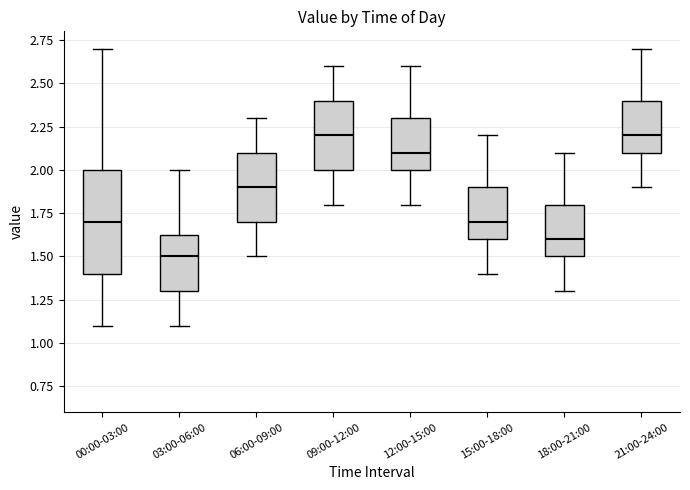

Reading left to right, transcribe this box plot: for each box, give where its median line is, the range the box spans, and where its two whiskers end, as read against the y-axis. The values are not printed on the chart, so give them approximately, as read against the axis.

00:00-03:00: median 1.70, box 1.40 to 2.00, whiskers 1.10 to 2.70
03:00-06:00: median 1.50, box 1.30 to 1.65, whiskers 1.10 to 2.00
06:00-09:00: median 1.90, box 1.70 to 2.10, whiskers 1.50 to 2.30
09:00-12:00: median 2.20, box 2.00 to 2.40, whiskers 1.80 to 2.60
12:00-15:00: median 2.10, box 2.00 to 2.30, whiskers 1.80 to 2.60
15:00-18:00: median 1.70, box 1.60 to 1.90, whiskers 1.40 to 2.20
18:00-21:00: median 1.60, box 1.50 to 1.80, whiskers 1.30 to 2.10
21:00-24:00: median 2.20, box 2.10 to 2.40, whiskers 1.90 to 2.70